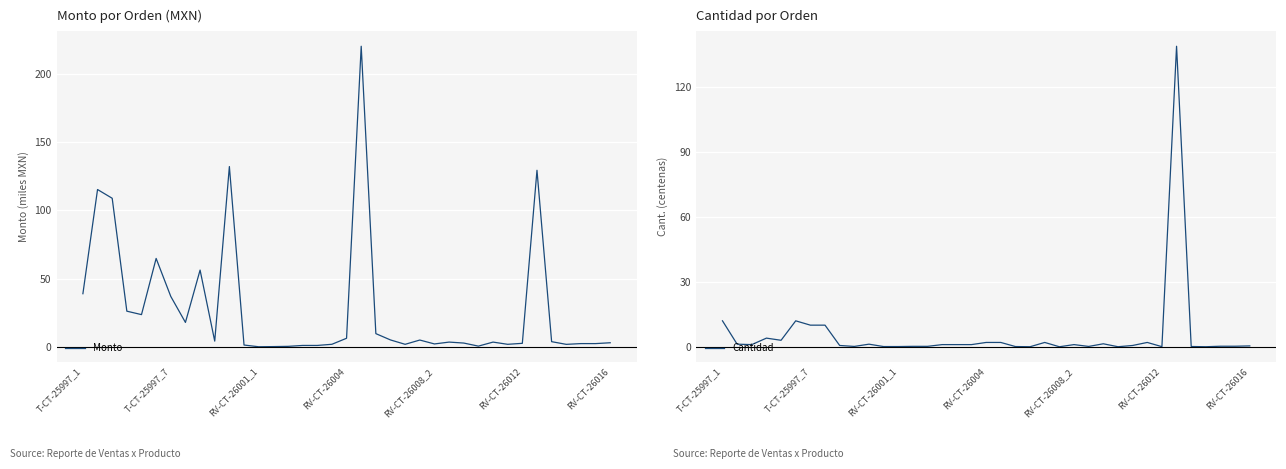

True or false: Cantidad has a value of 2.0 at 19.

True